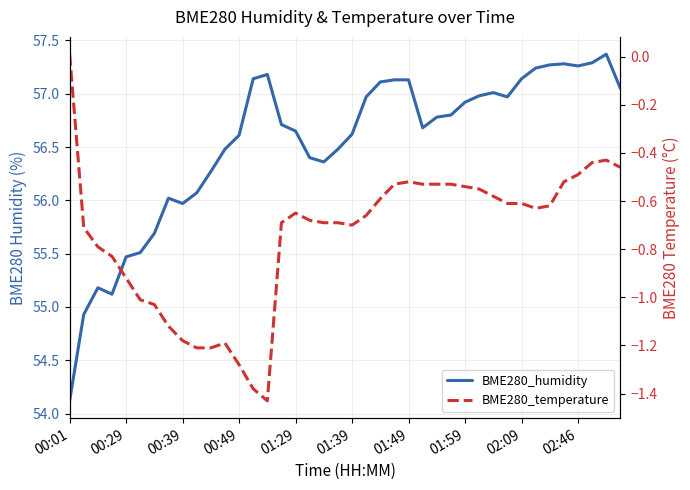

How many data points in BME280_humidity are less than 56?

8